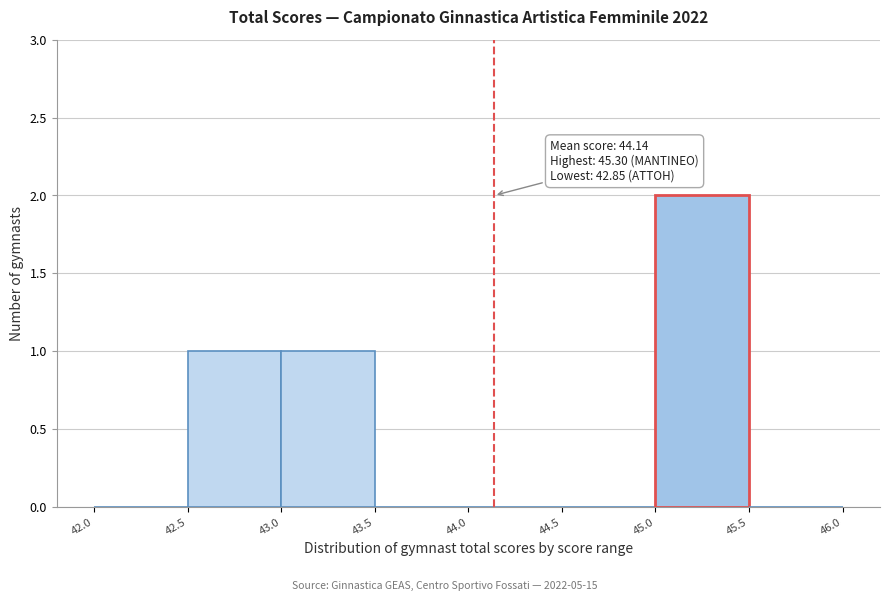

Which range on the x-axis has the tallest bar?

45.0 to 45.5